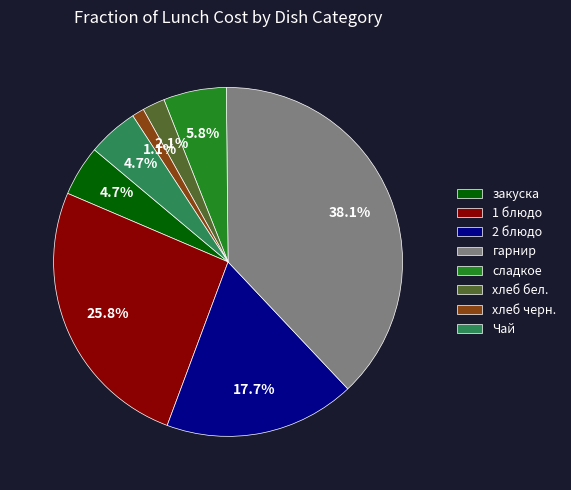

Which slice is the smallest?

хлеб черн.